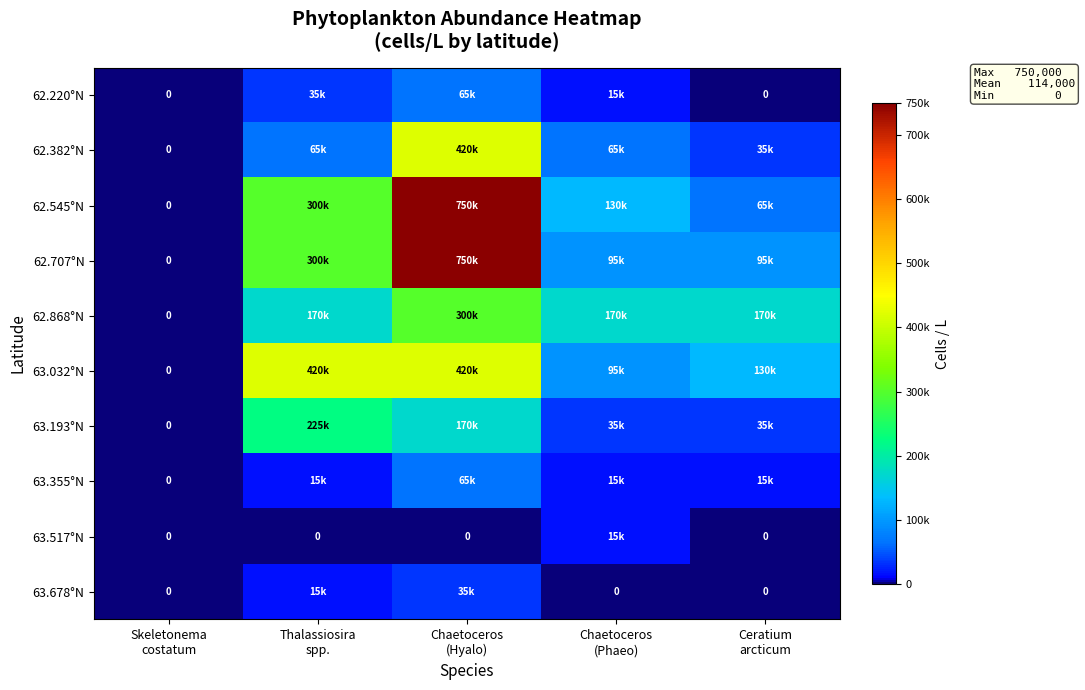

Rank the series by their maximum value, from lowest to highest.

63.517°N, 63.678°N, 62.220°N, 63.355°N, 63.193°N, 62.868°N, 62.382°N, 63.032°N, 62.545°N, 62.707°N